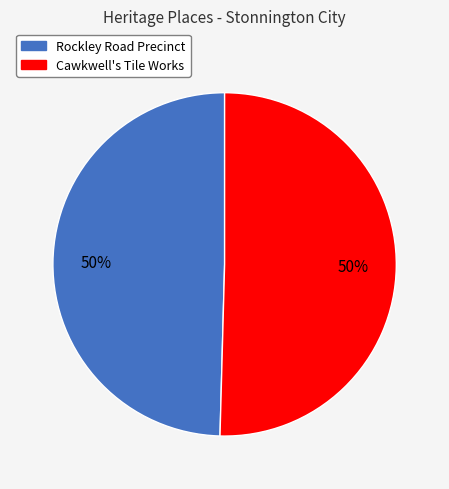

To the nearest percent, what is the average slice percentage?

50%